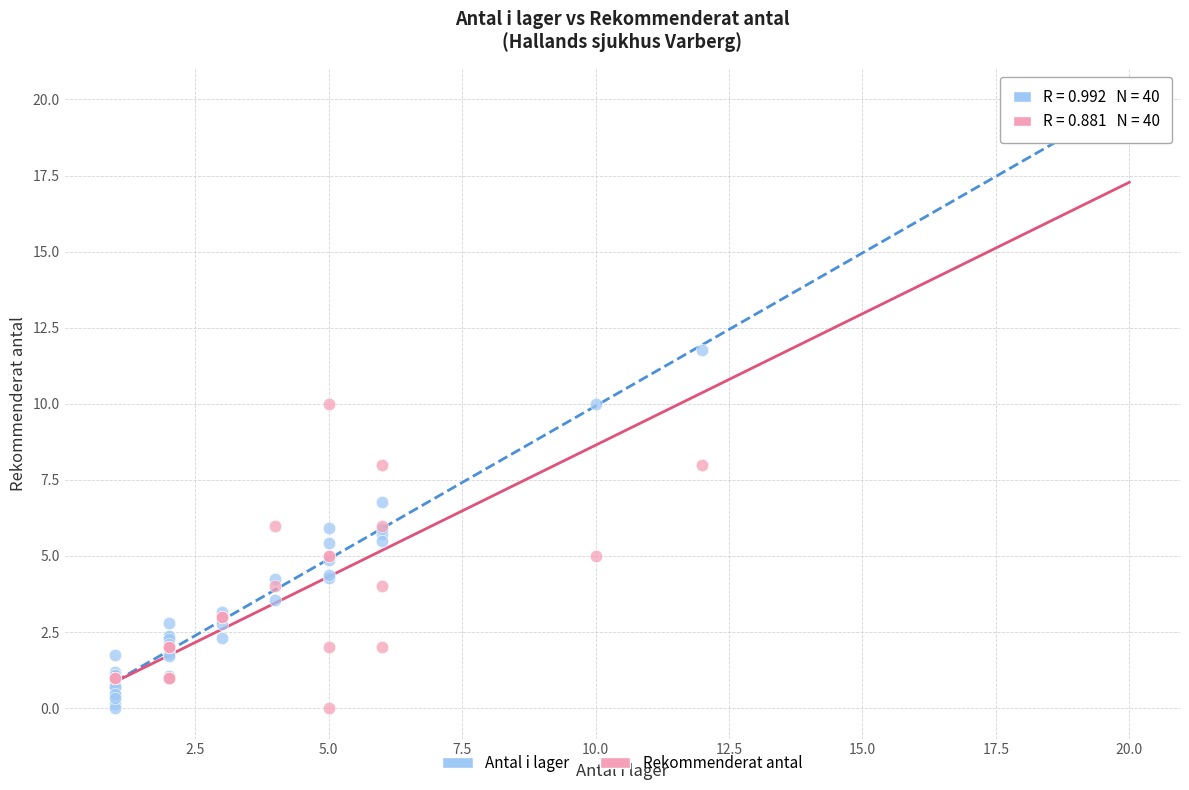

What are all the series names shown in the legend?

Antal i lager, Rekommenderat antal